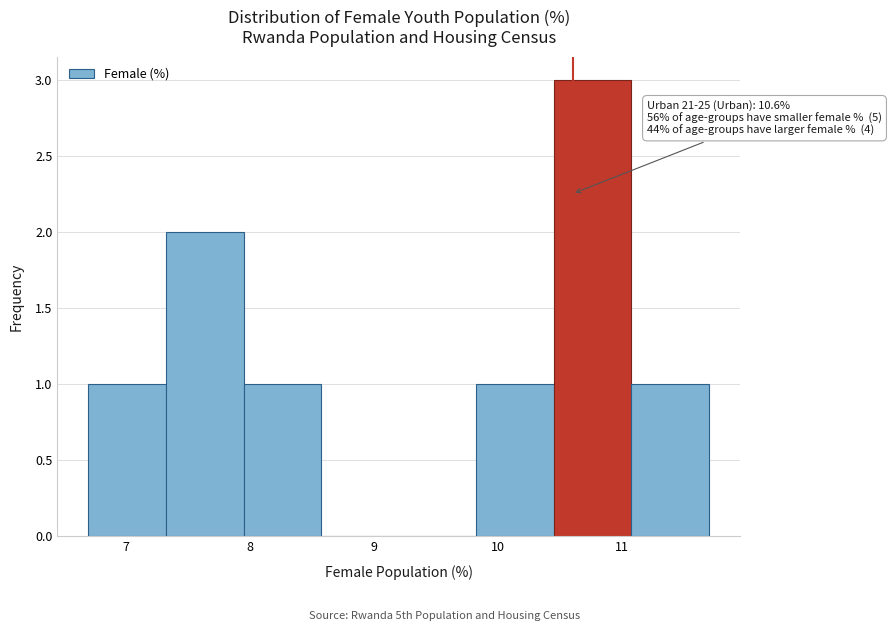

Which range on the x-axis has the tallest bar?

10.5 to 11.1